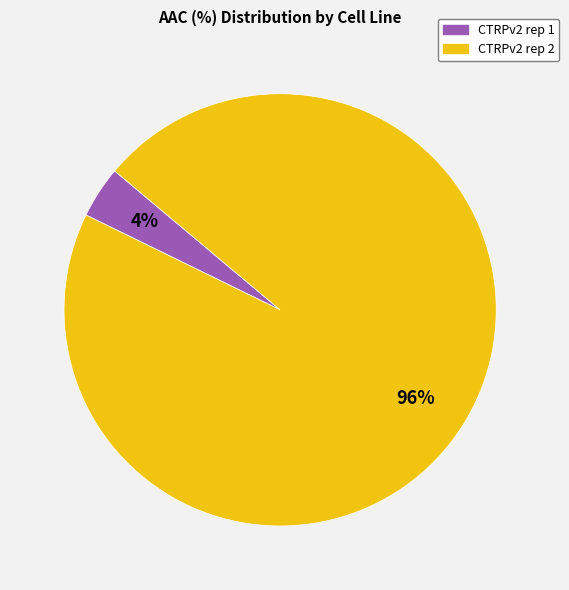

Which has a higher value, CTRPv2 rep 2 or CTRPv2 rep 1?

CTRPv2 rep 2